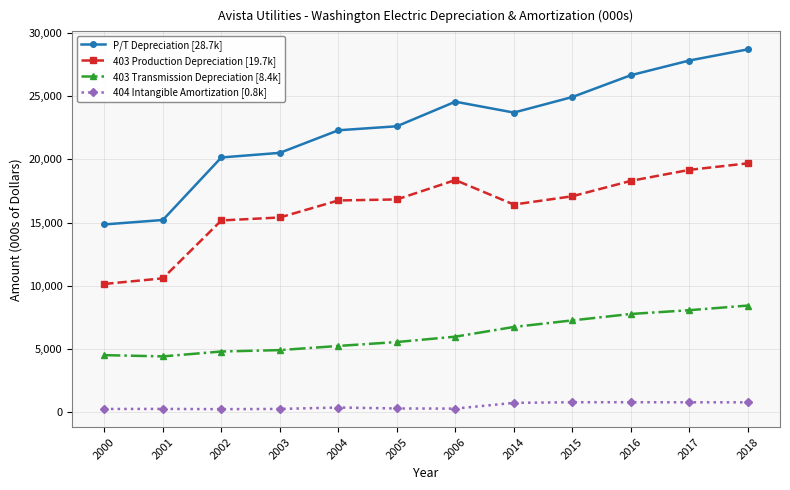

Count the number of categories in the chart.

12